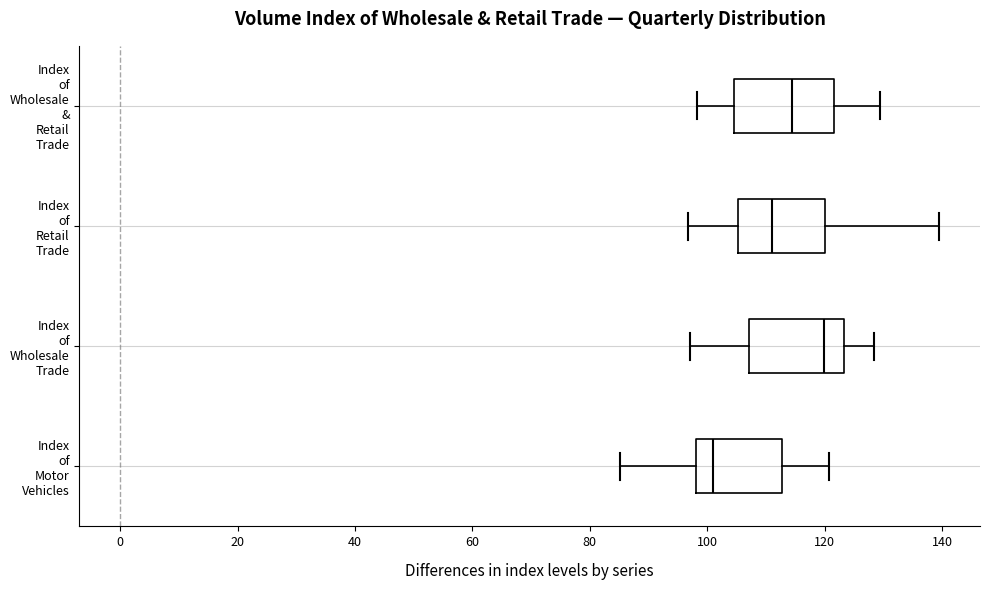

Reading bottom to top, transcribe this box plot: for each box, give where its median line is, the range the box spans, and where its two whiskers end, as read against the x-axis. The values are not printed on the chart, so give them approximately, as read against the axis.

Index of Motor Vehicles: median 100, box 98 to 112, whiskers 86 to 120
Index of Wholesale Trade: median 120, box 108 to 124, whiskers 98 to 128
Index of Retail Trade: median 112, box 106 to 120, whiskers 96 to 140
Index of Wholesale & Retail Trade: median 114, box 104 to 122, whiskers 98 to 130